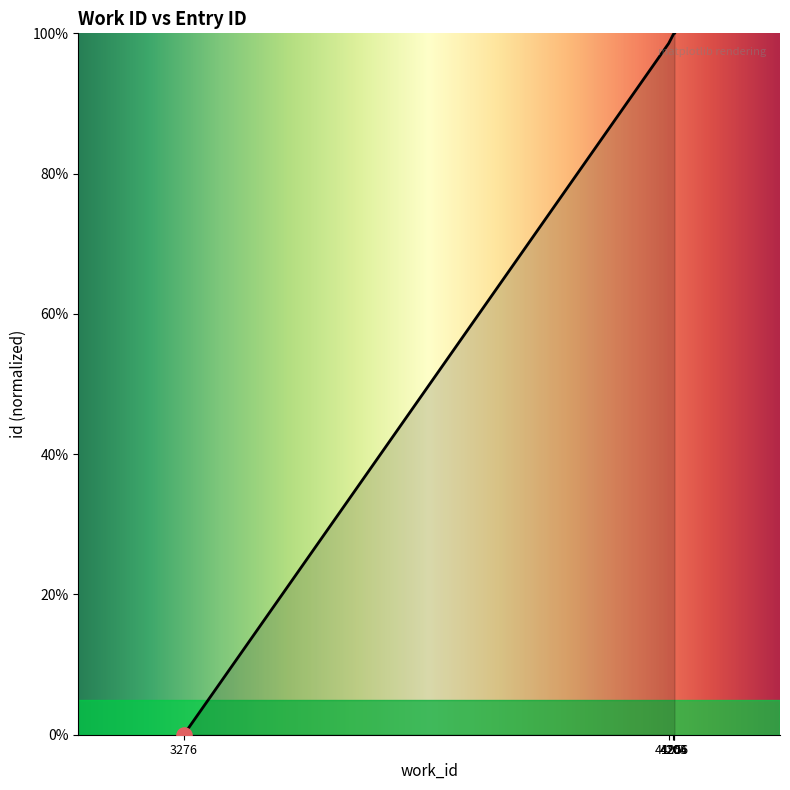

Which has a higher value, 4205 or 4195?

4205